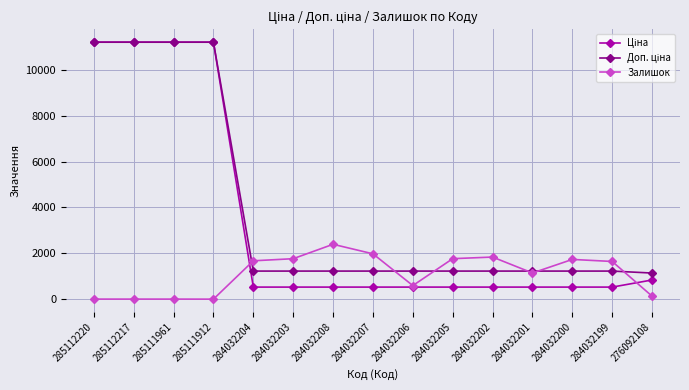

What is the greatest value displayed?

11188.2